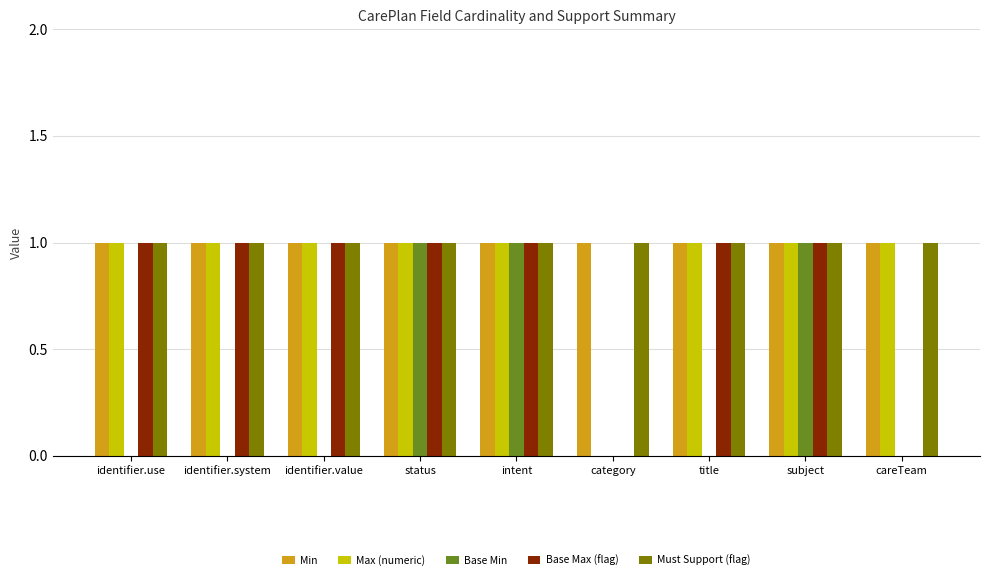

What is the sum of all Min values?

9